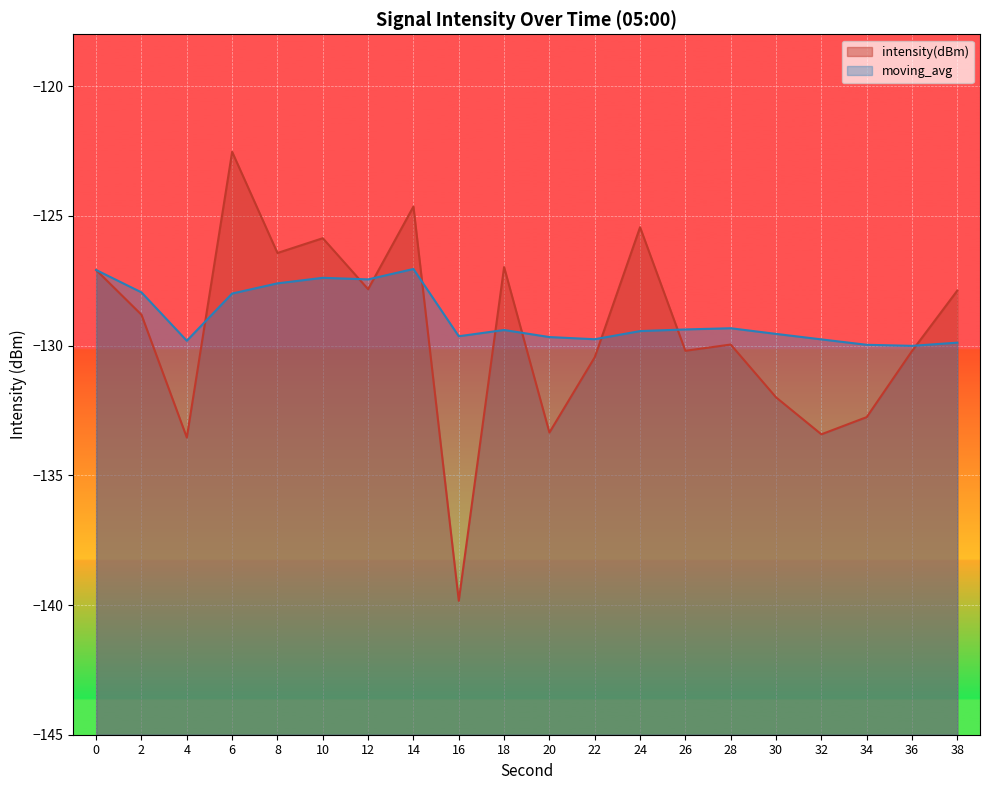

What is the difference between the second highest and minimum values in the intensity(dBm) series?

15.2